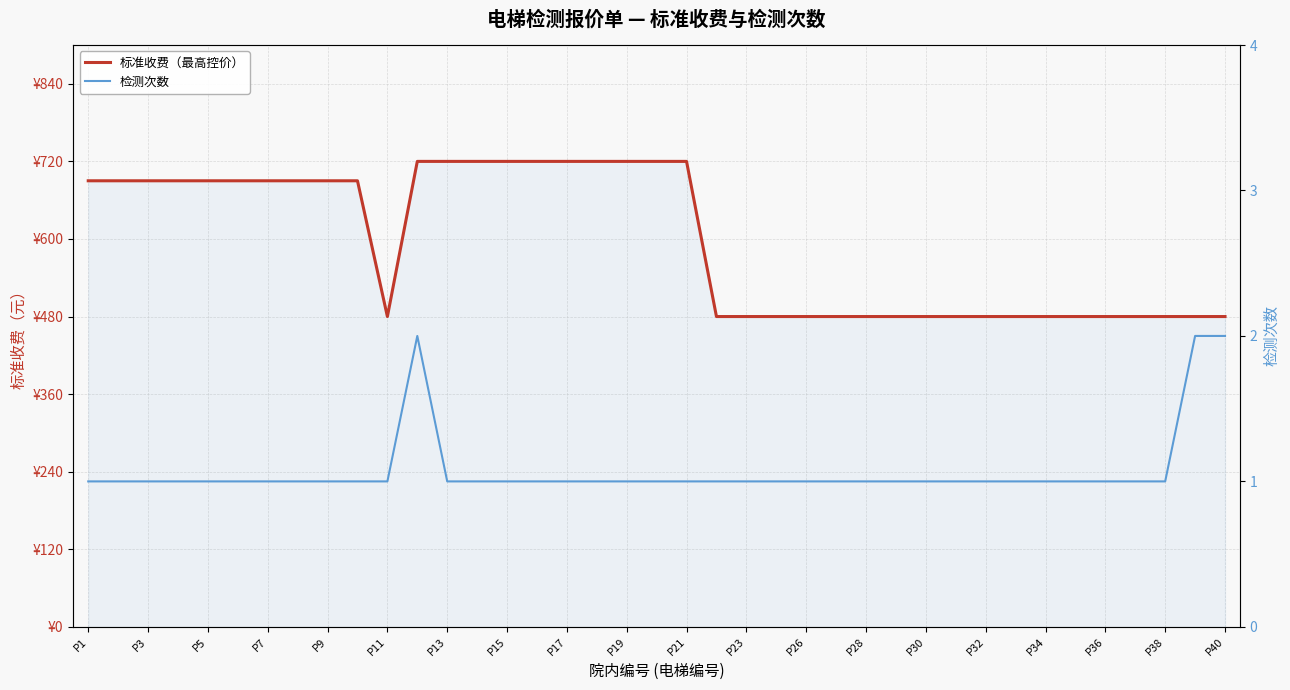

List the series in order of their peak value, highest first.

标准收费（最高控价）, 检测次数